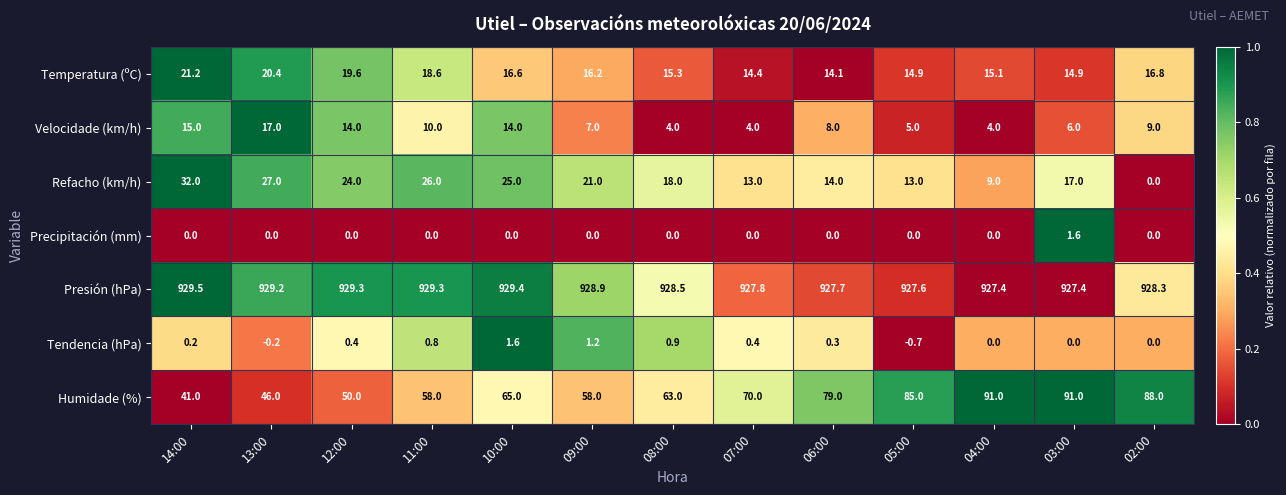

What is the minimum value shown in the chart?

-0.7